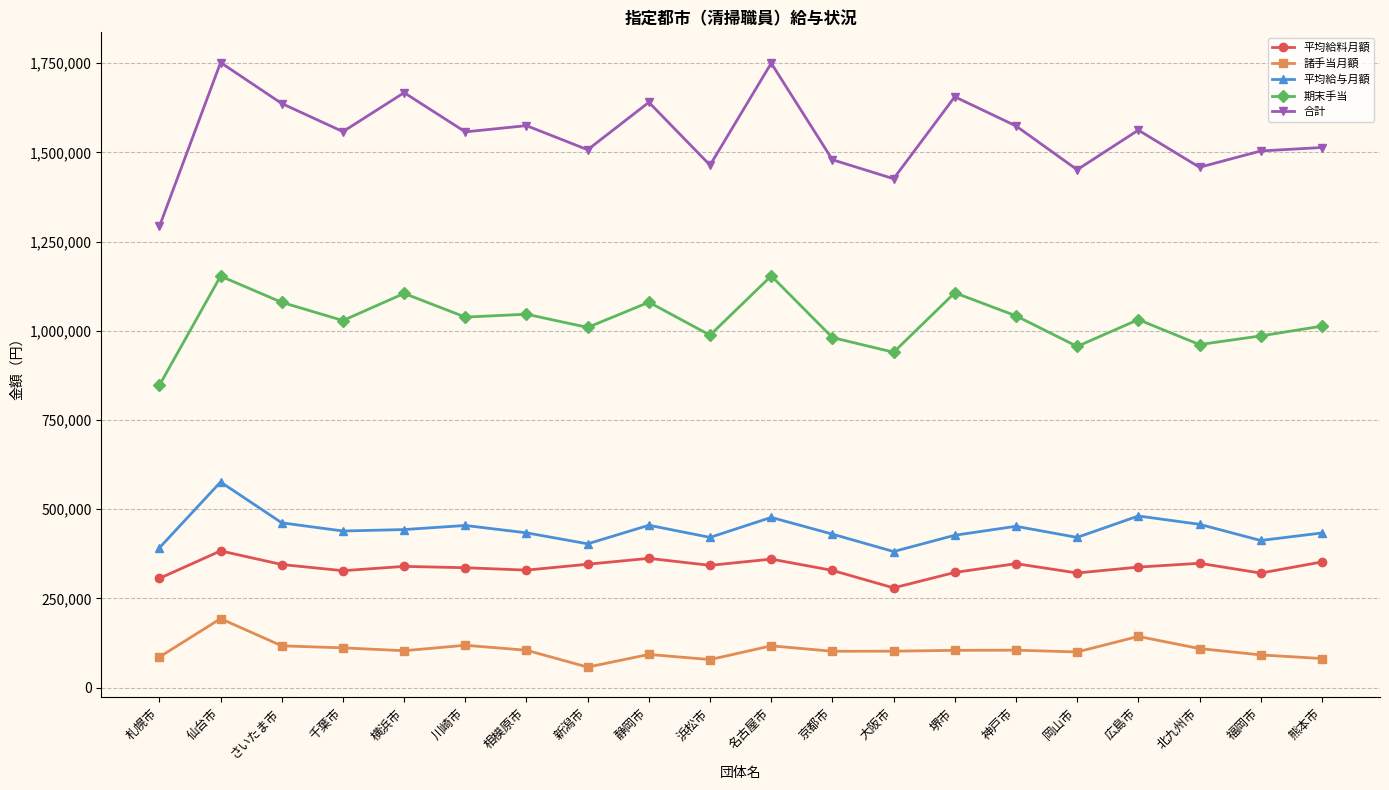

At which label does 期末手当 first exceed 1031300?

仙台市